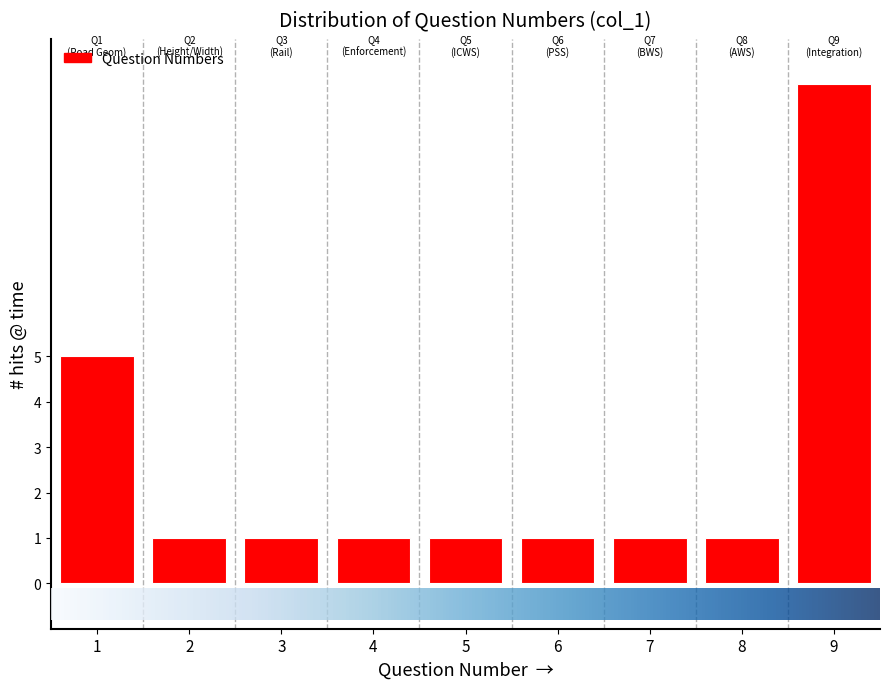

Reading left to right, transcribe all the data shown in this chart.

5	1	1	1	1	1	1	1	11